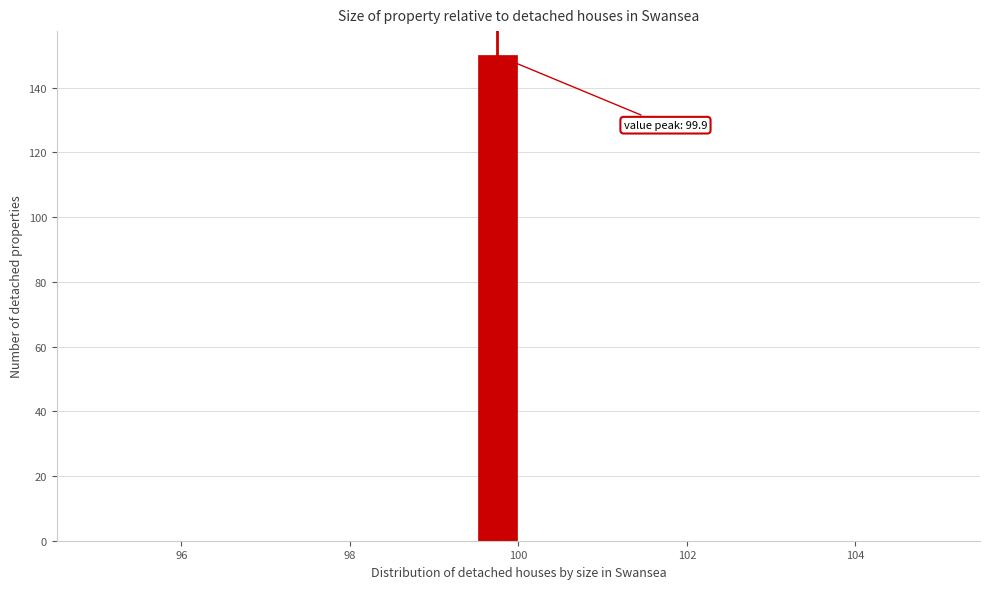

Around what value on the x-axis is the tallest bar? Give the approximate position of its centre, as read against the axis.

99.8